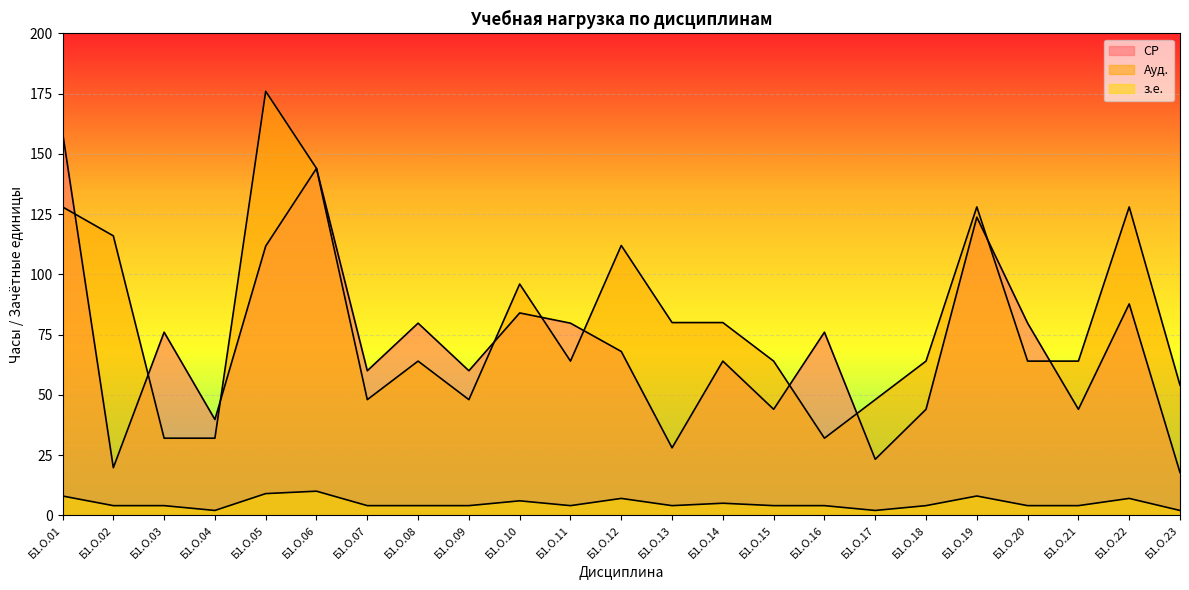

What value does the Ауд. series have at Б1.О.10?

96.0